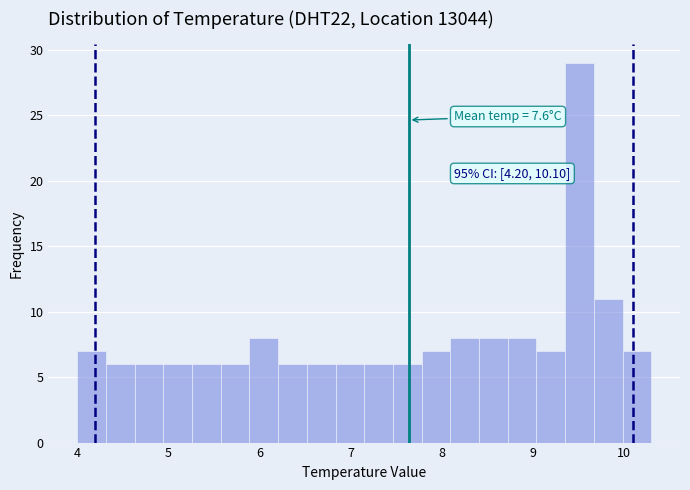

Around what value on the x-axis is the tallest bar? Give the approximate position of its centre, as read against the axis.

9.5